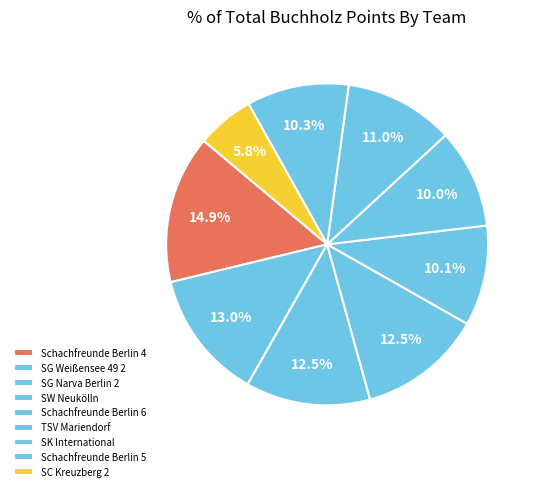

How many slices are in this pie chart?

9